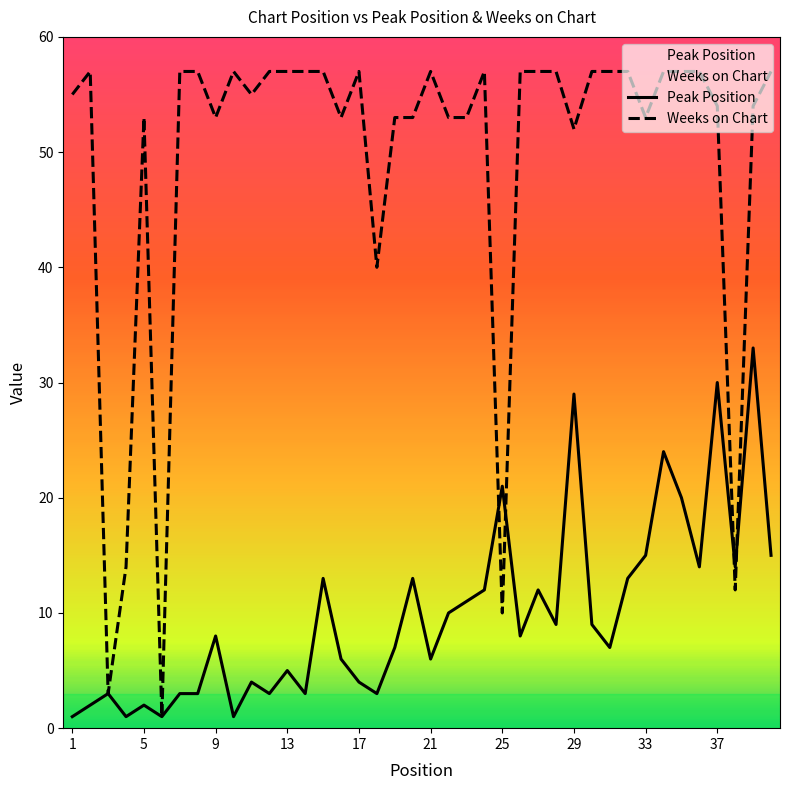

List the series in order of their peak value, highest first.

Weeks on Chart, Peak Position